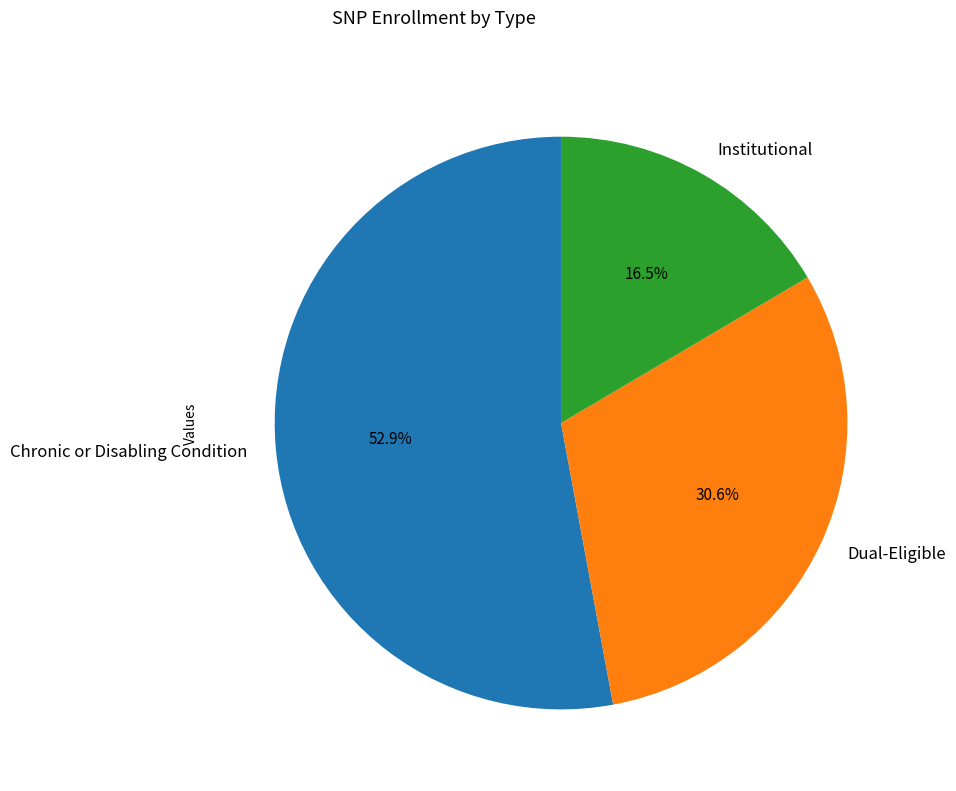

True or false: Dual-Eligible accounts for 31% of the total.

True